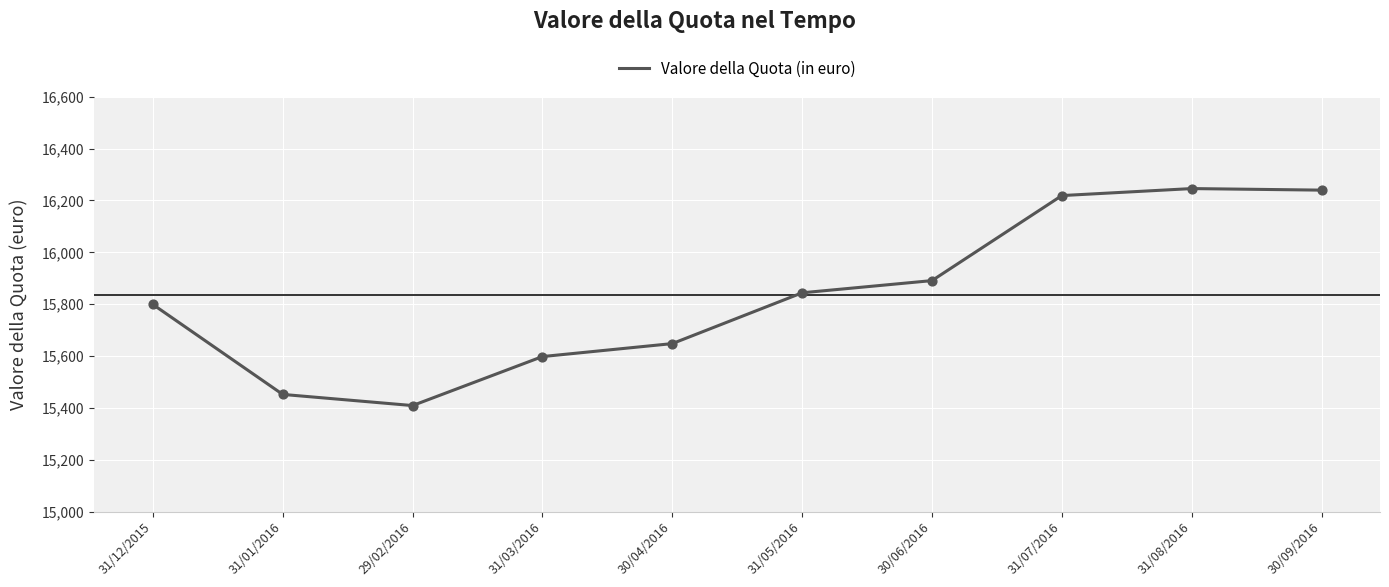

Approximately how many times larger is the value at 30/04/2016 compared to 31/01/2016?

1.0